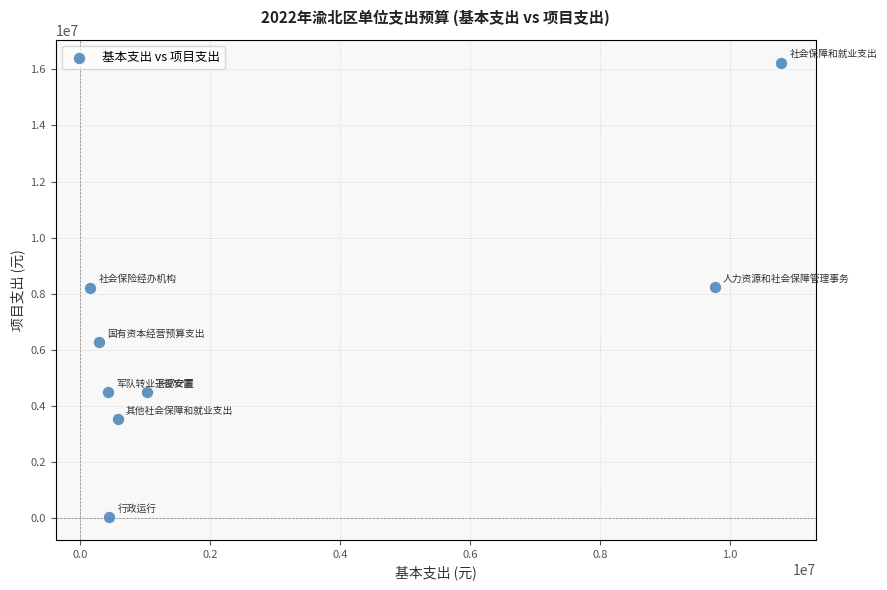

What is the range of X values (max minus min)?

10636321.1